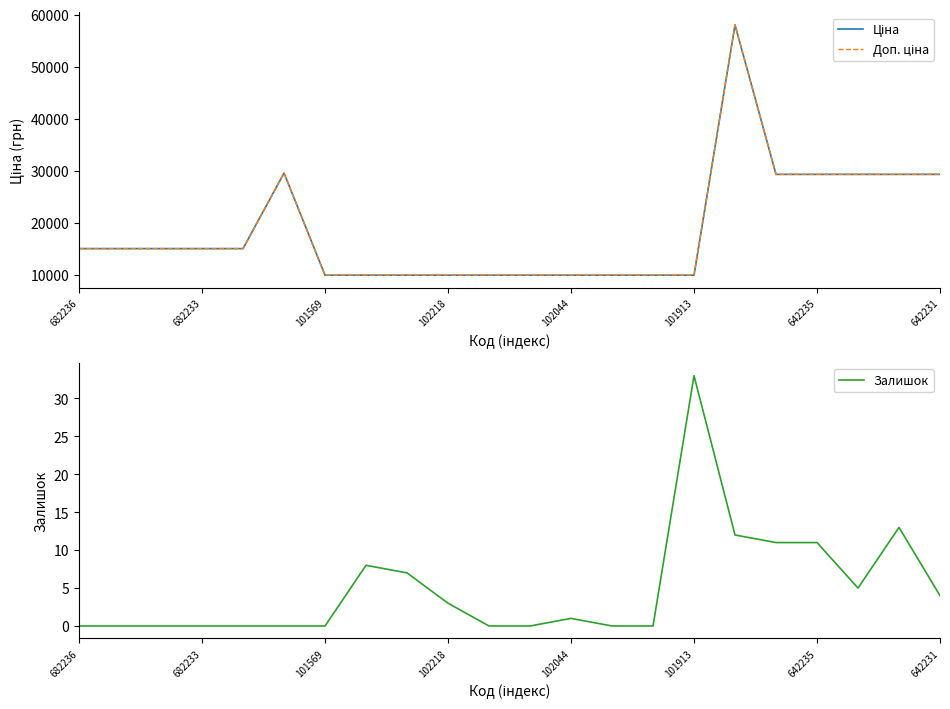

True or false: Ціна and Залишок intersect in this chart.

False